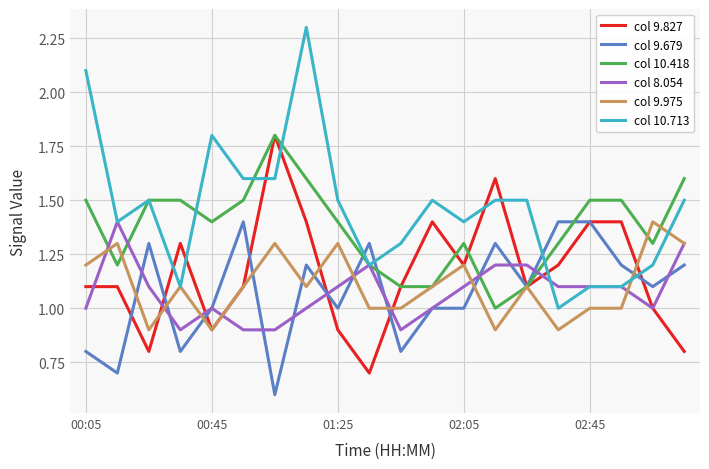

What is the highest value of the col 9.975 series?

1.4